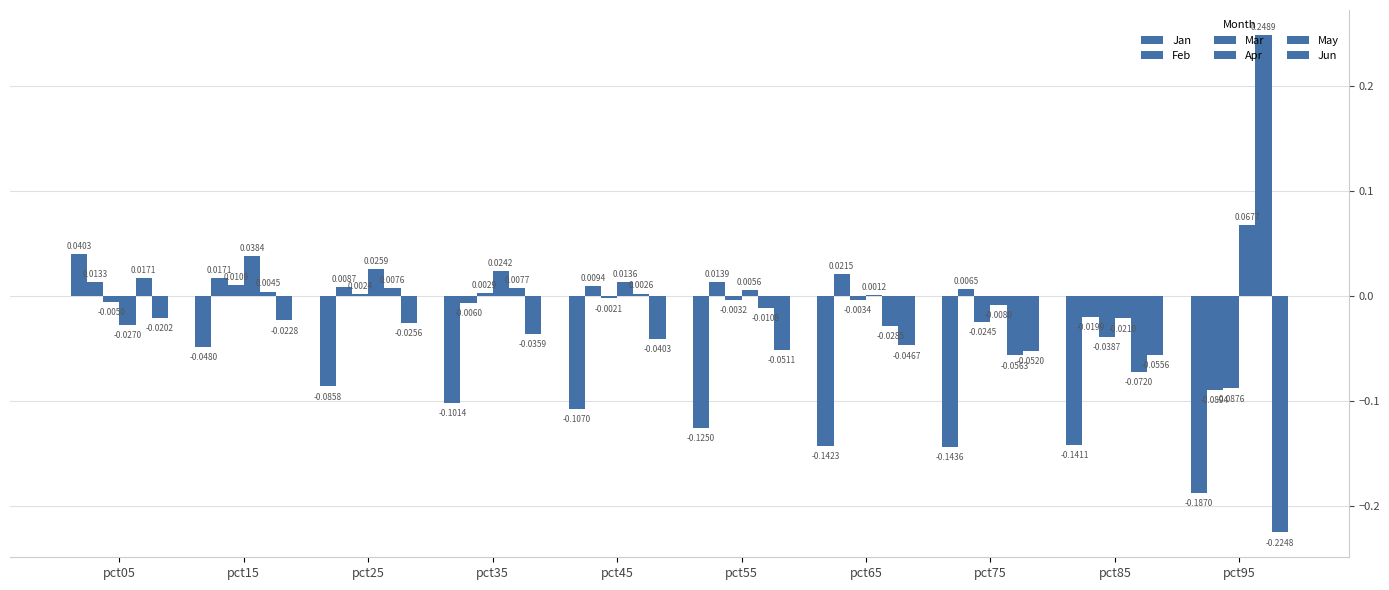

Is the value of Apr at pct25 greater than the value of Jun at pct65?

Yes